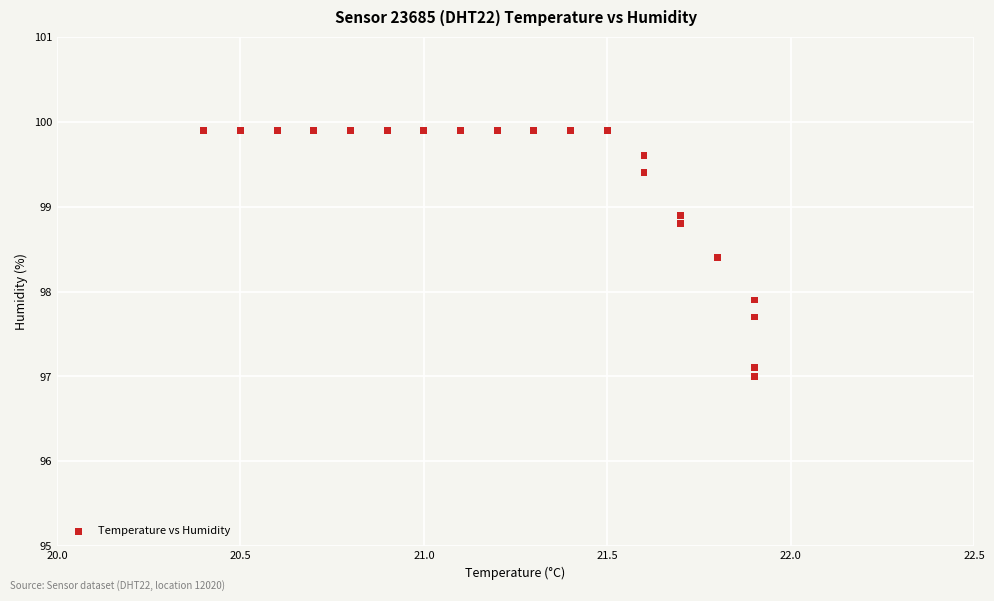

What Y value in the scatter plot is closest to 98?

97.9